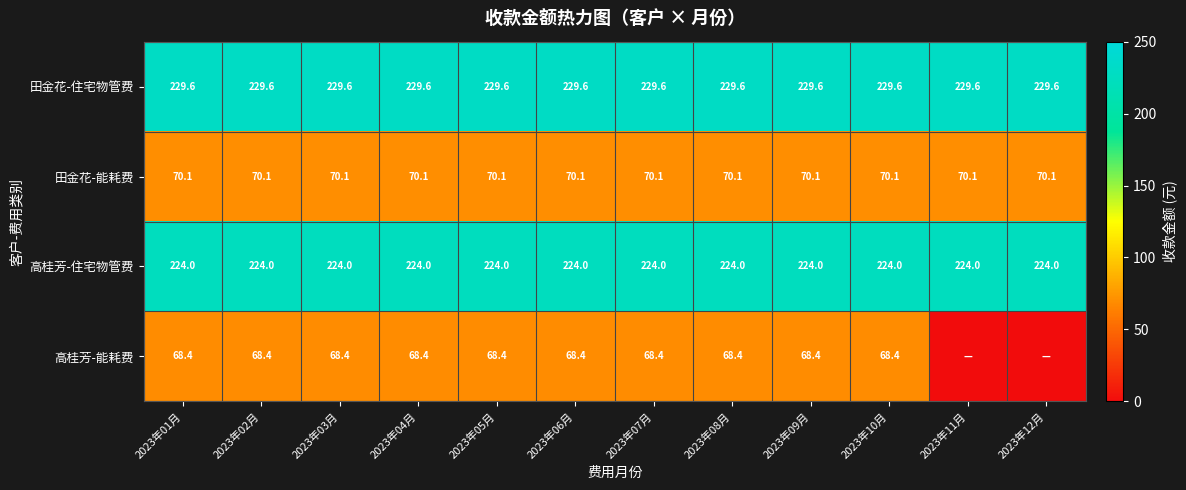

What is the total value across all series at 2023年12月?

523.7